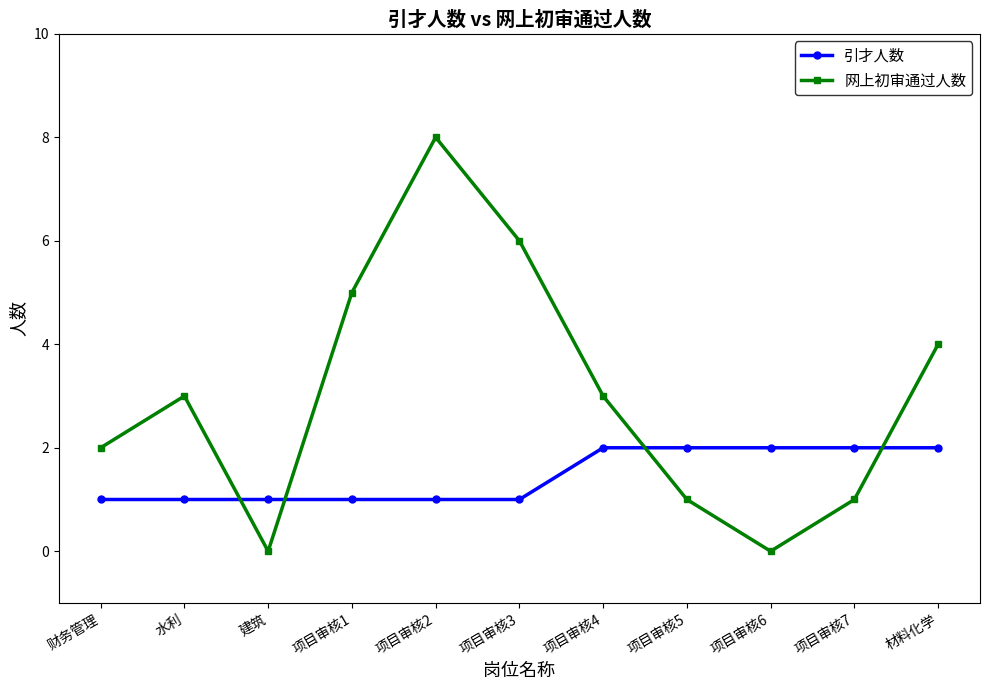

What is the value of the 引才人数 point at the 3rd from the left?

1